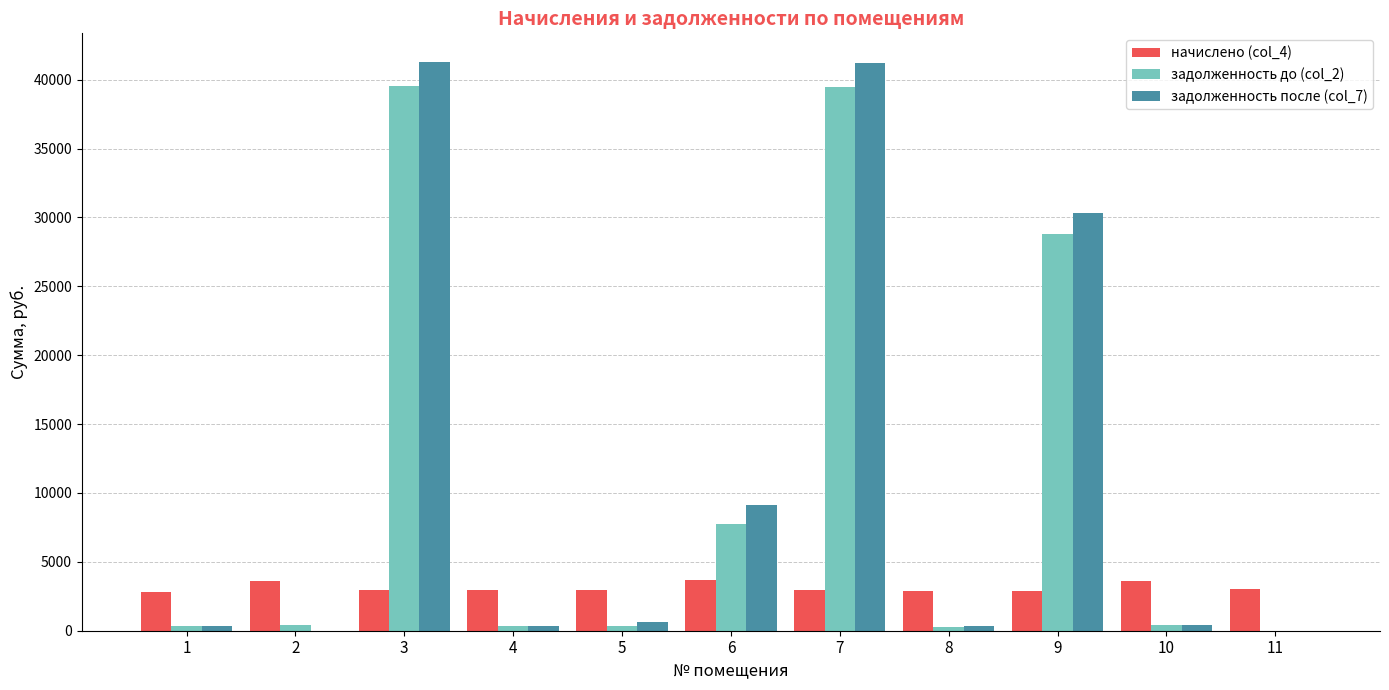

Is the value of задолженность до (col_2) at 4 greater than the value of начислено (col_4) at 6?

No